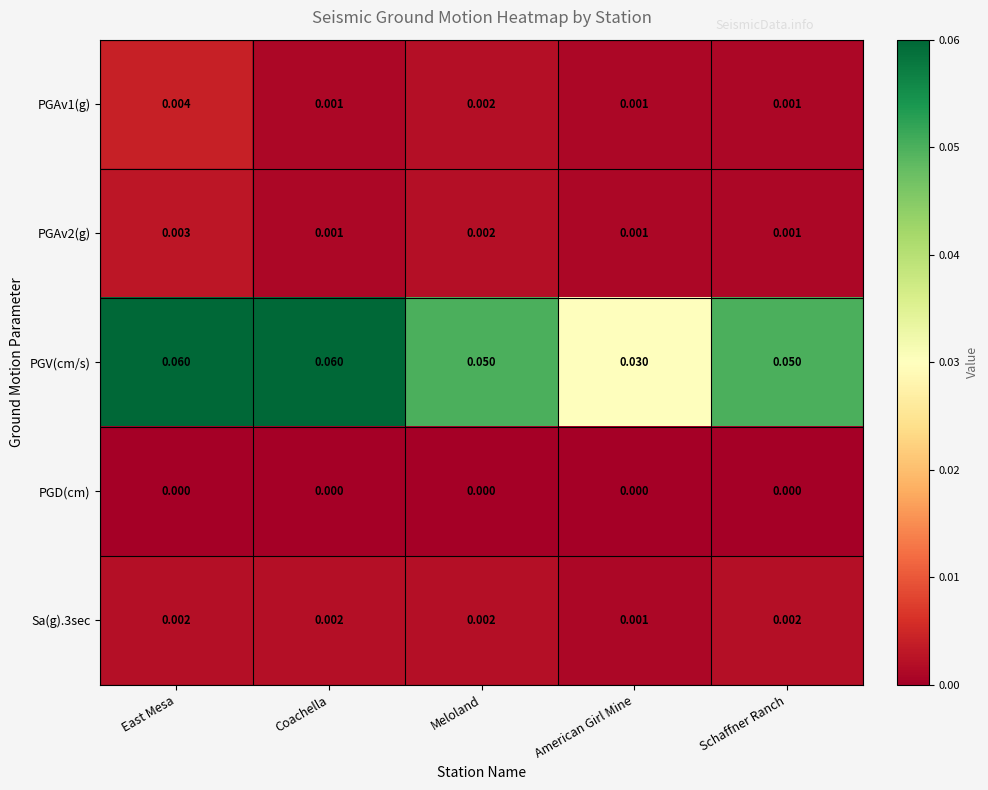

At which label is Sa(g).3sec closest to 0?

American Girl Mine